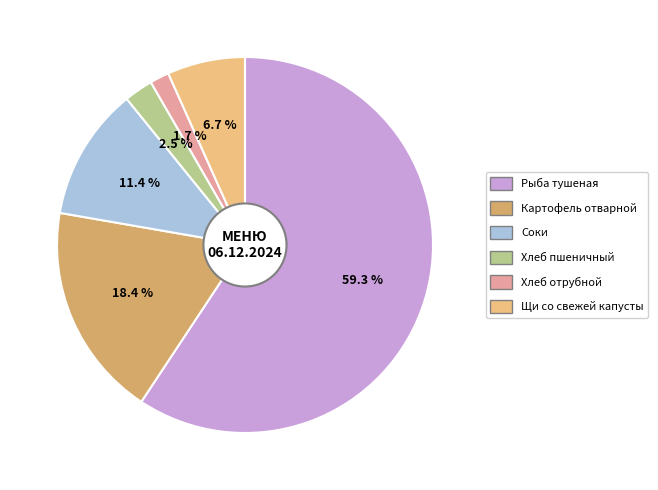

Between Картофель отварной and Рыба тушеная, which is larger?

Рыба тушеная